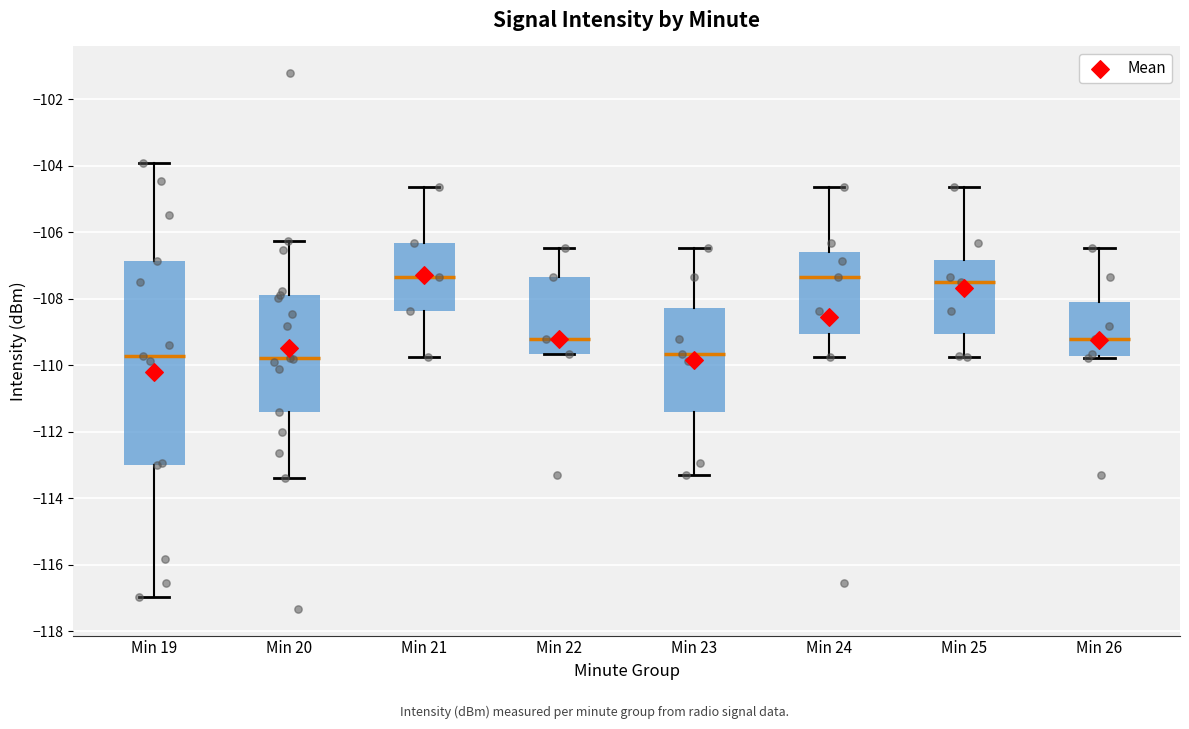

Where is the lower edge of the box for Min 22 on the y-axis? The values are not printed on the chart, so give them approximately, as read against the axis.

-109.6